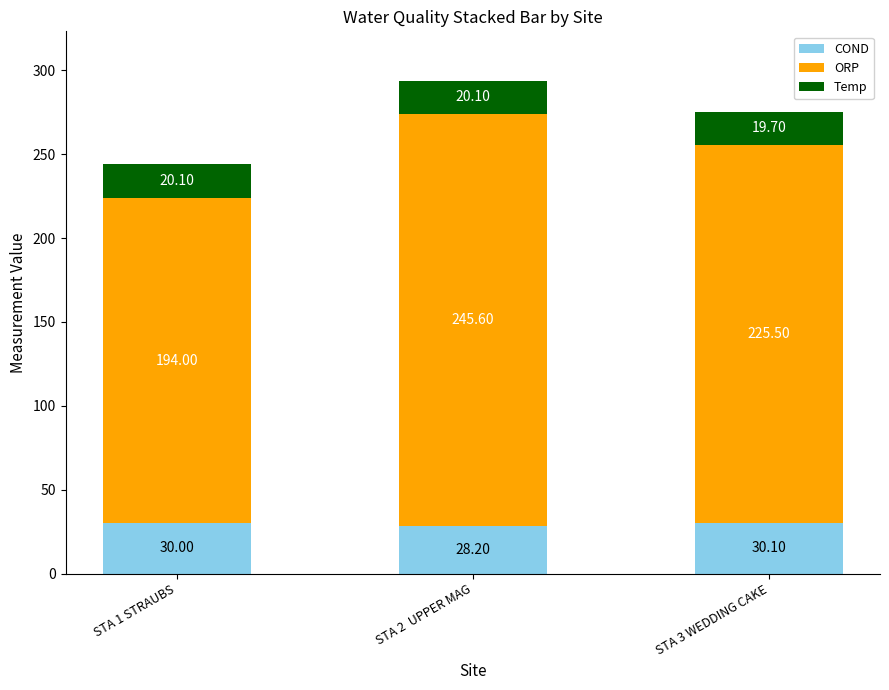

What is the difference between the COND values at STA 2  UPPER MAG and STA 1 STRAUBS?

1.8